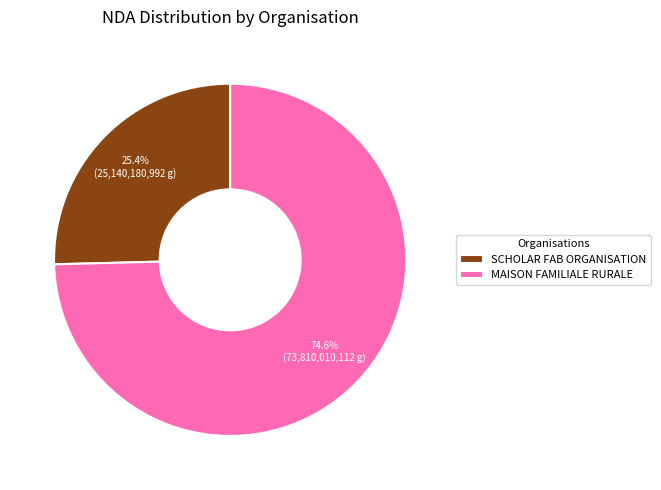

Which category has the biggest portion of the pie?

MAISON FAMILIALE RURALE